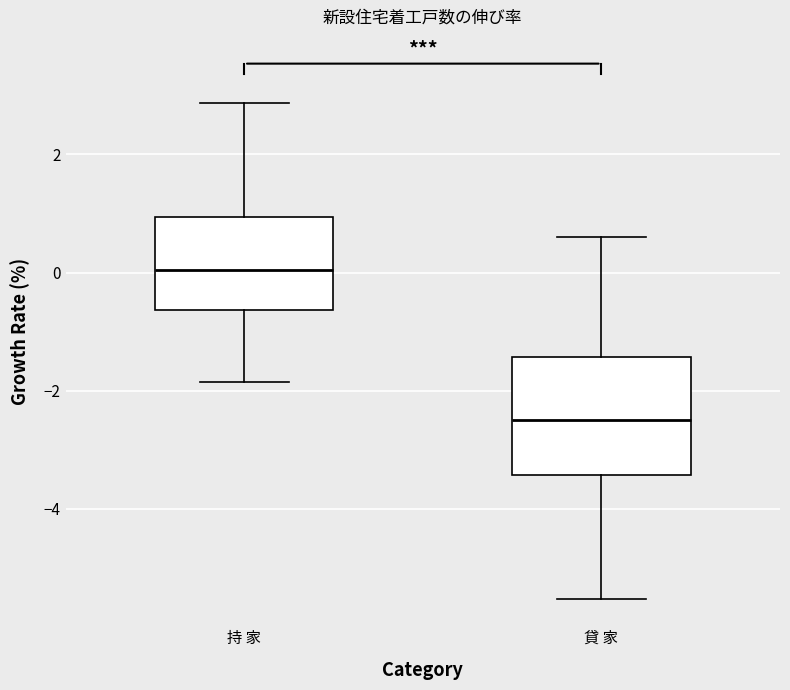

Which box has the lowest median line?

貸 家